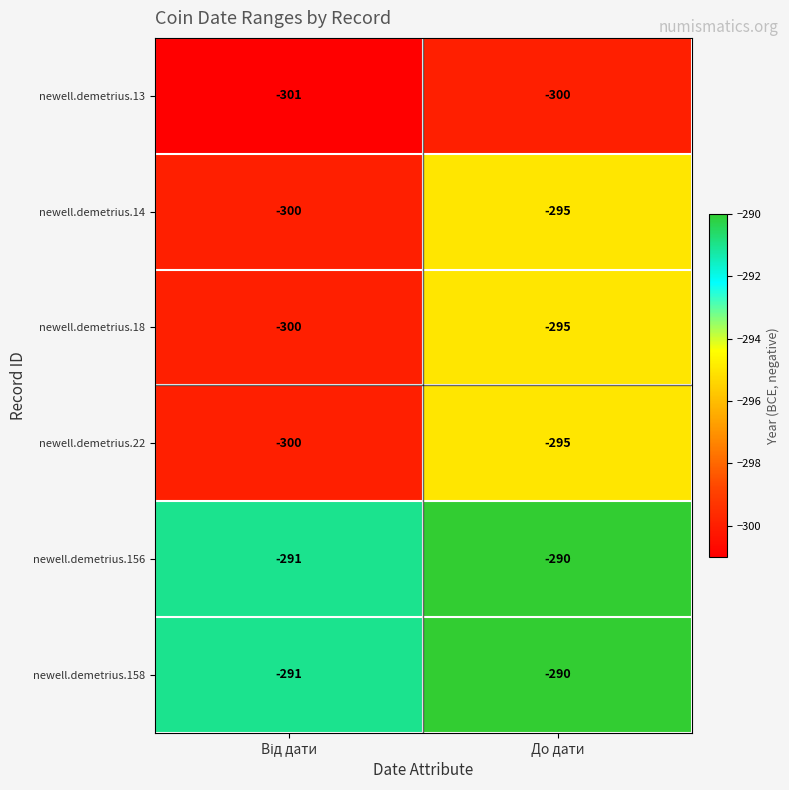

What is the spread (max minus min) of values at До дати?

10